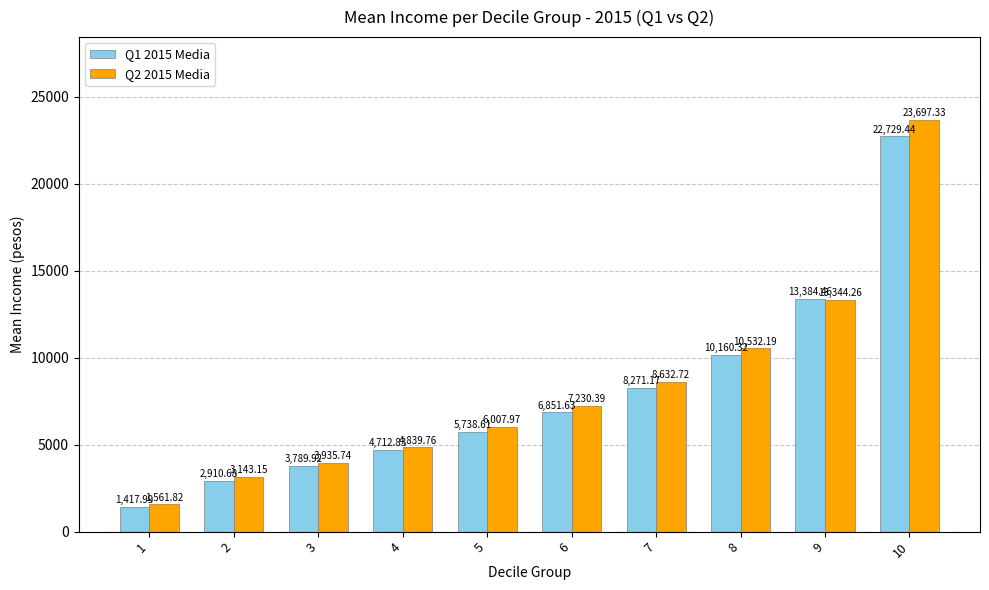

What is the approximate value of Q2 2015 Media at 1?

1561.8